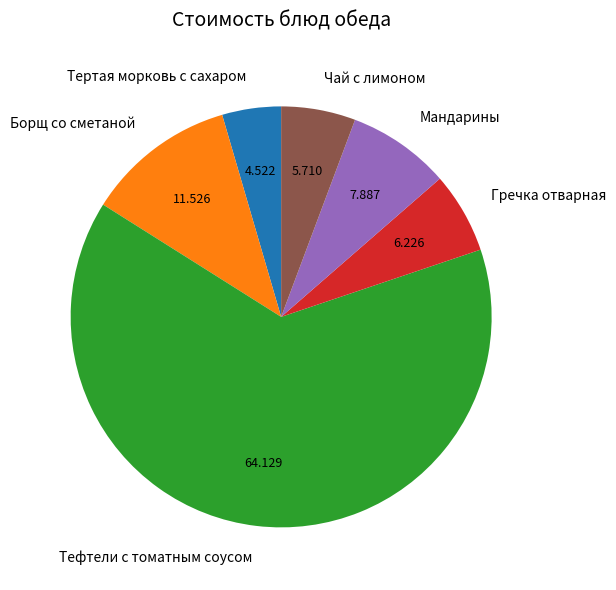

Which category has the biggest portion of the pie?

Тефтели с томатным соусом